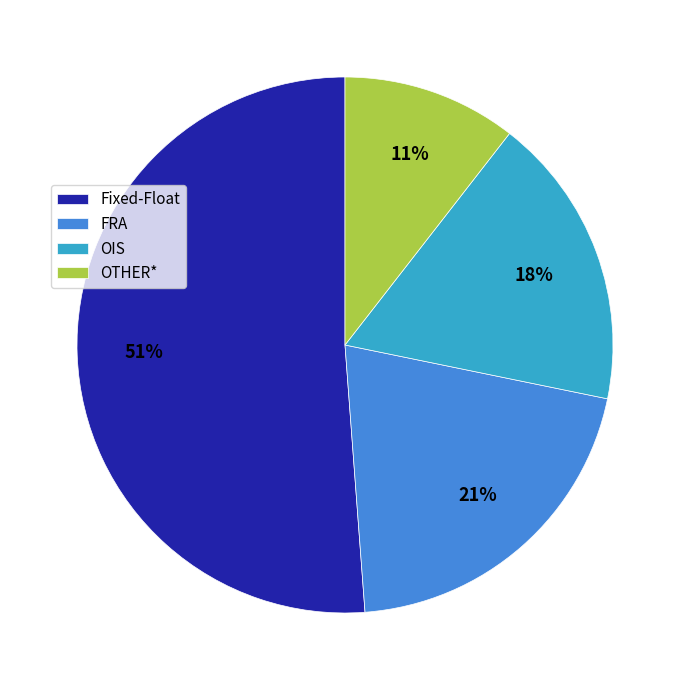

What is the ratio of the value at FRA to the value at Fixed-Float?

0.4